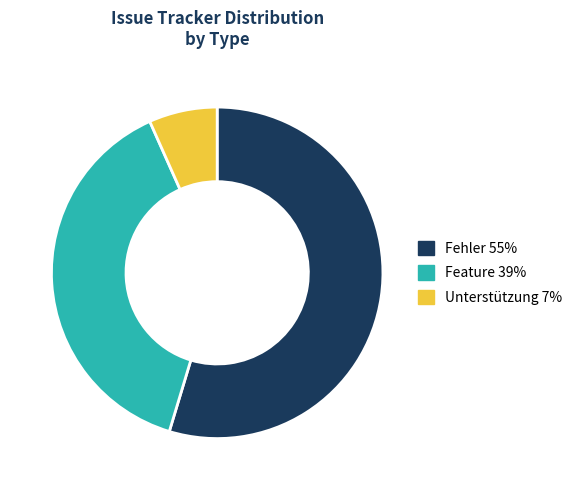

Do Fehler 55% and Feature 39% together represent more than half of the pie?

Yes